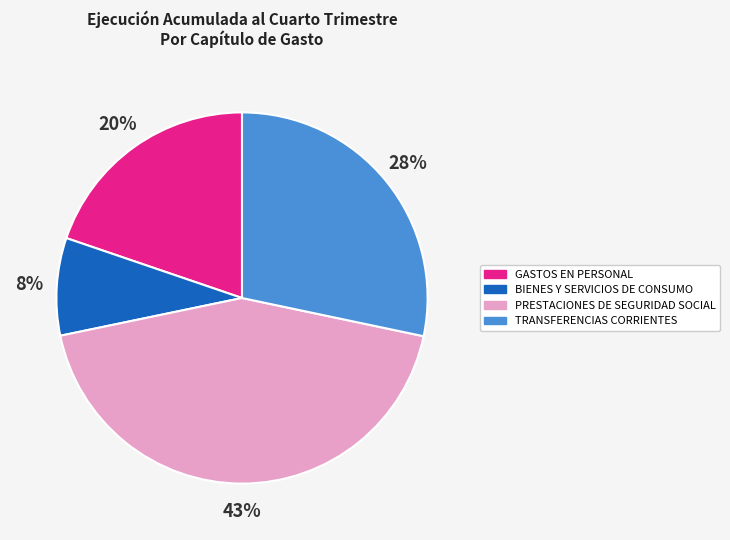

Rank the categories by value from highest to lowest.

PRESTACIONES DE SEGURIDAD SOCIAL, TRANSFERENCIAS CORRIENTES, GASTOS EN PERSONAL, BIENES Y SERVICIOS DE CONSUMO